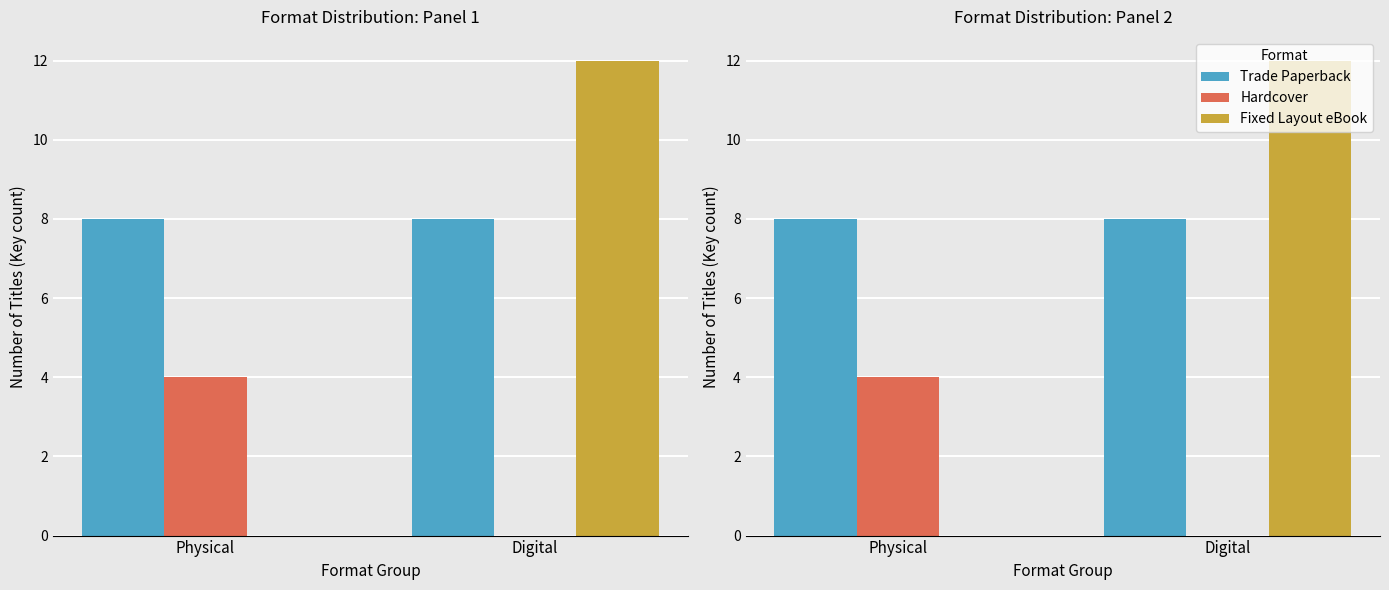

What is the highest value of the Fixed Layout eBook series?

12